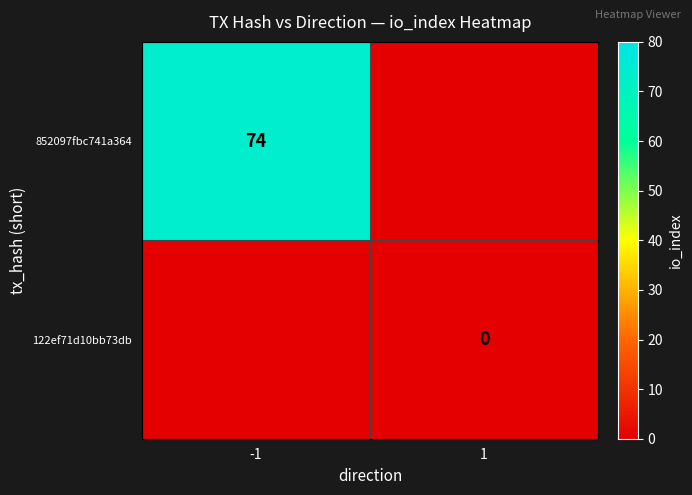

The 852097fbc741a364 series shows 74 at -1. True or false?

True